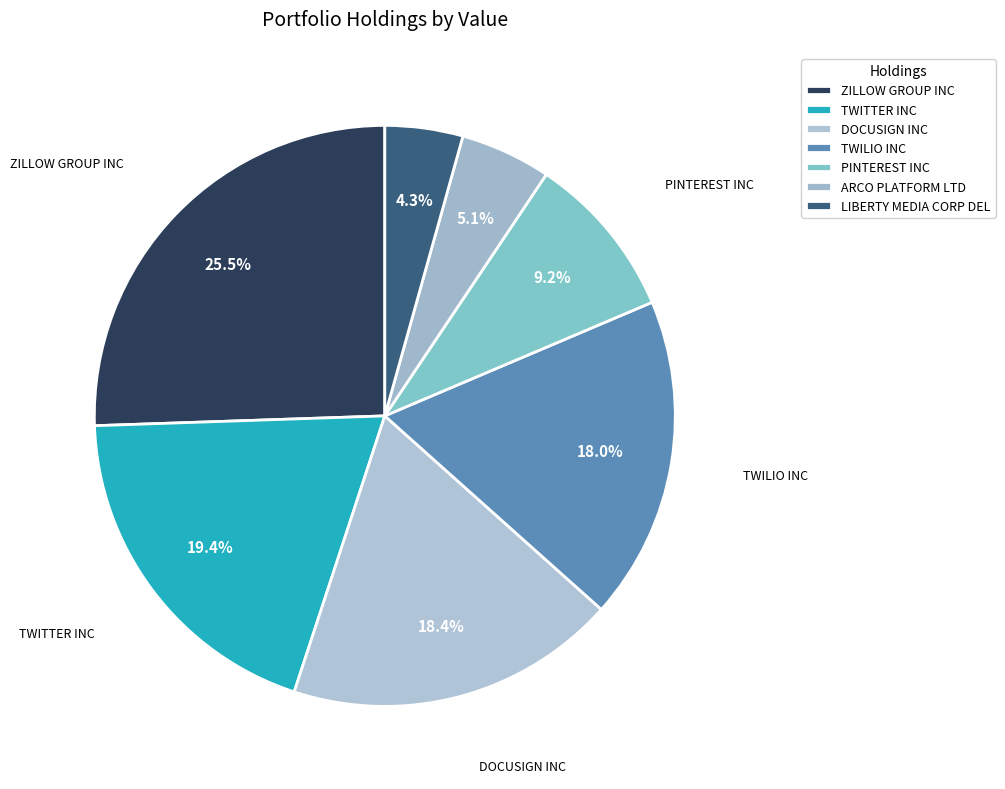

How many slices are in this pie chart?

7